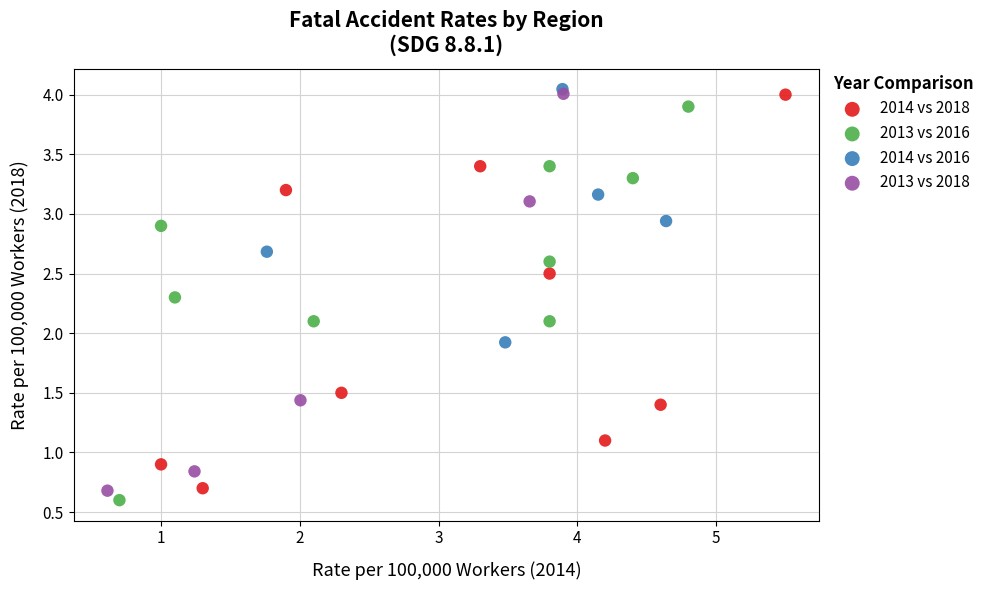

What are all the series names shown in the legend?

2014 vs 2018, 2013 vs 2016, 2014 vs 2016, 2013 vs 2018